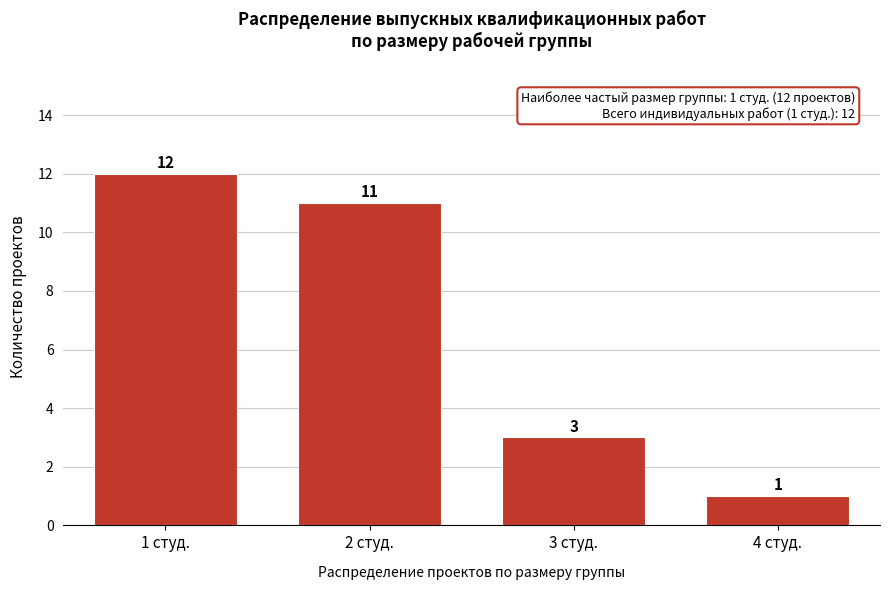

Reading left to right, what are all the values shown in this chart?

1 студ.=12	2 студ.=11	3 студ.=3	4 студ.=1